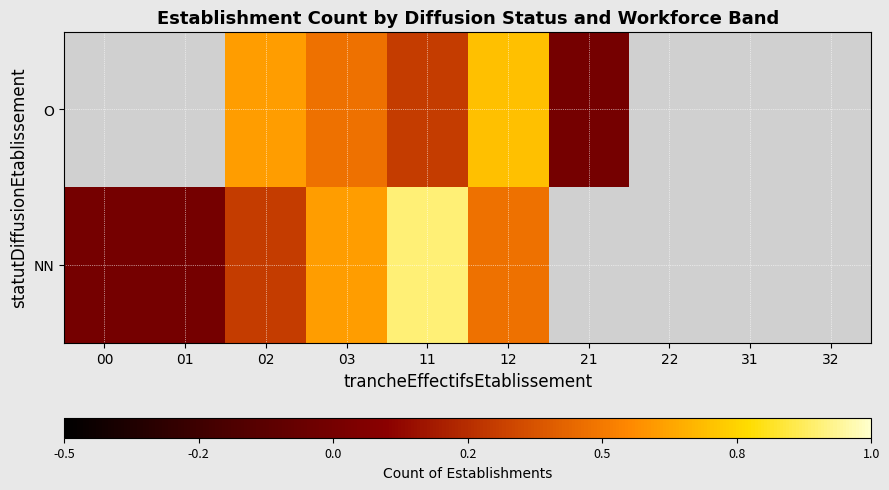

List the series in order of their overall mean, lowest first.

O, NN